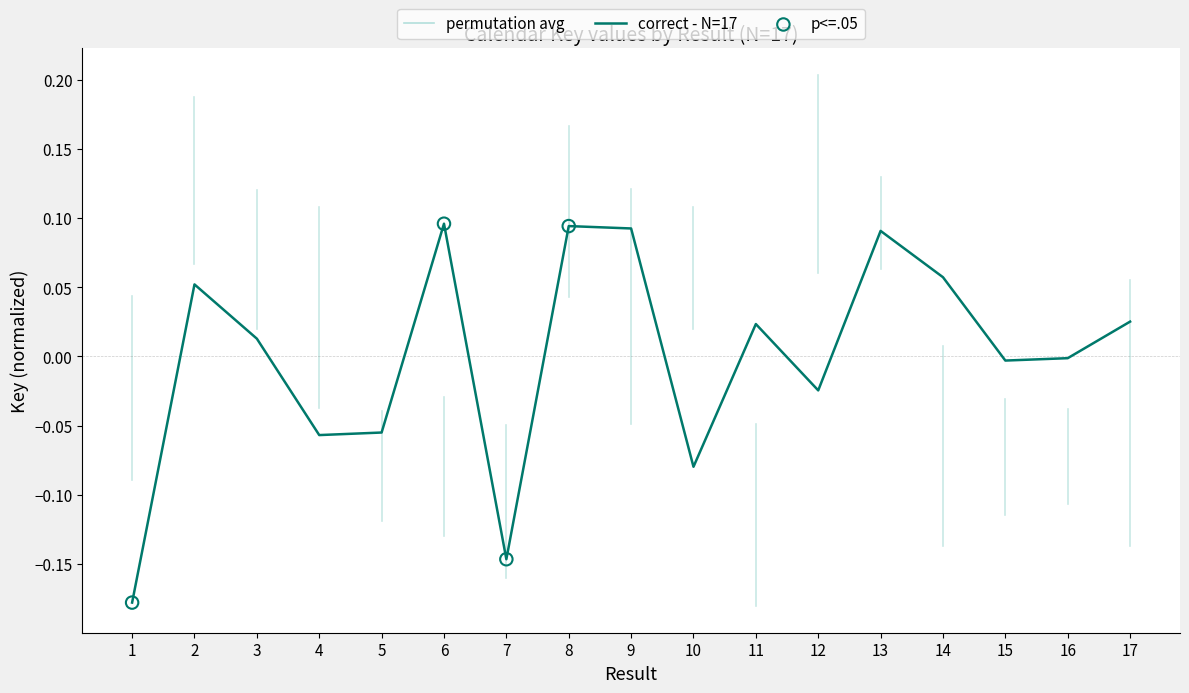

What is the change in value from 4 to 16?

+0.1